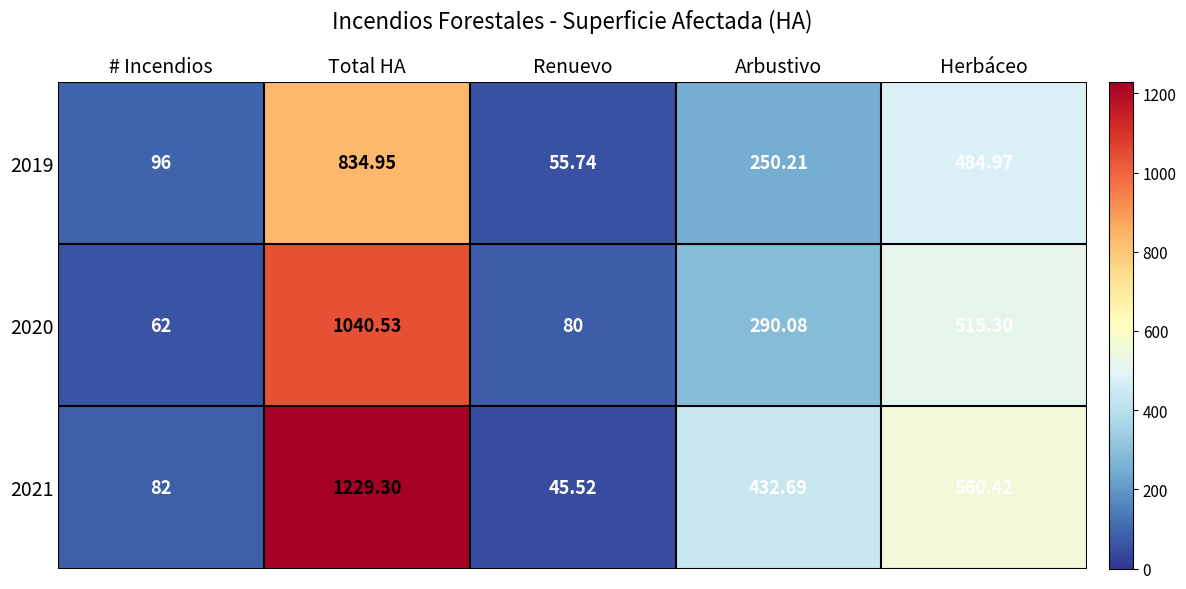

At which label does 2019 reach its minimum?

Renuevo